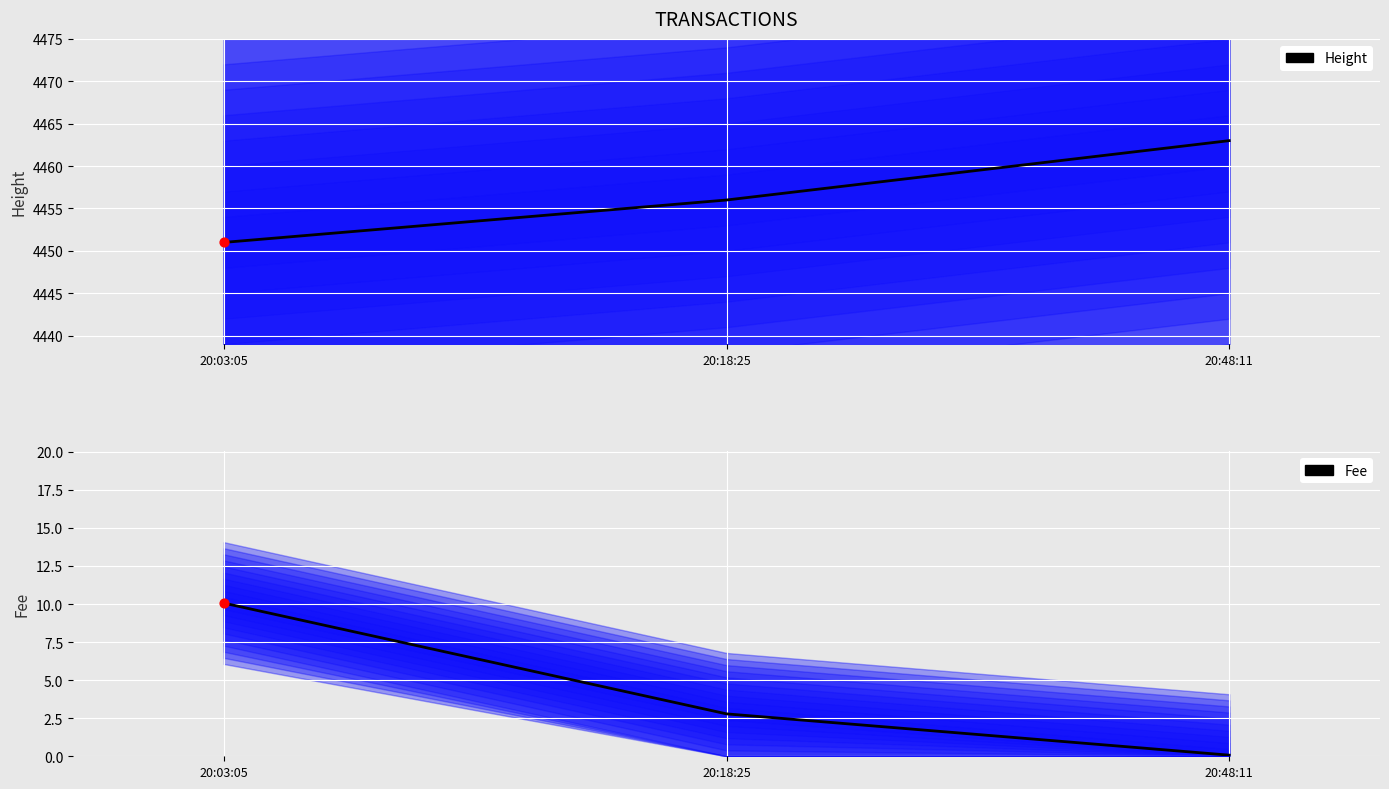

At which category is the sum across all series the highest?

20:48:11